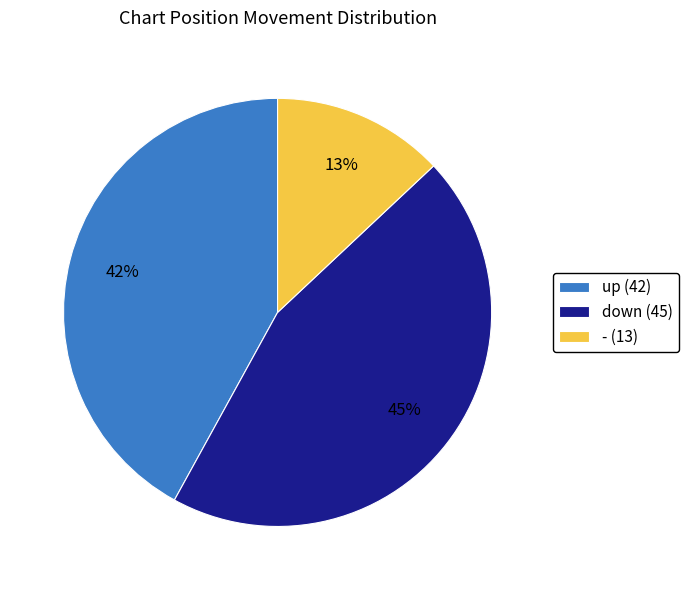

To the nearest percent, what is the difference between the largest and smallest slice percentages?

32%